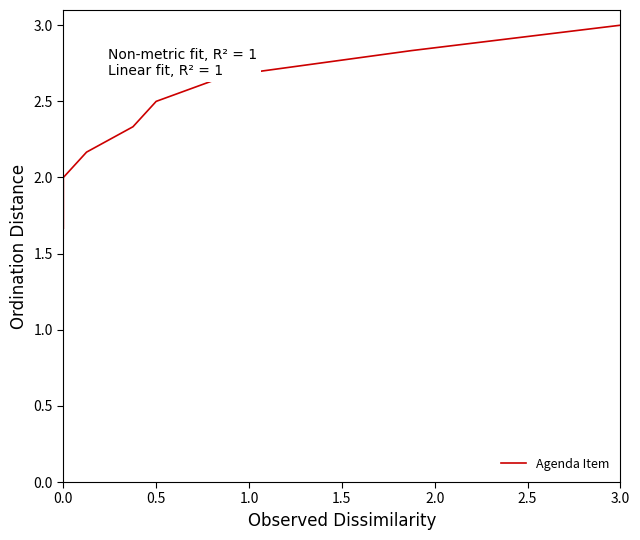

What is the change in value from 0.0 to 3.0?

+1.2